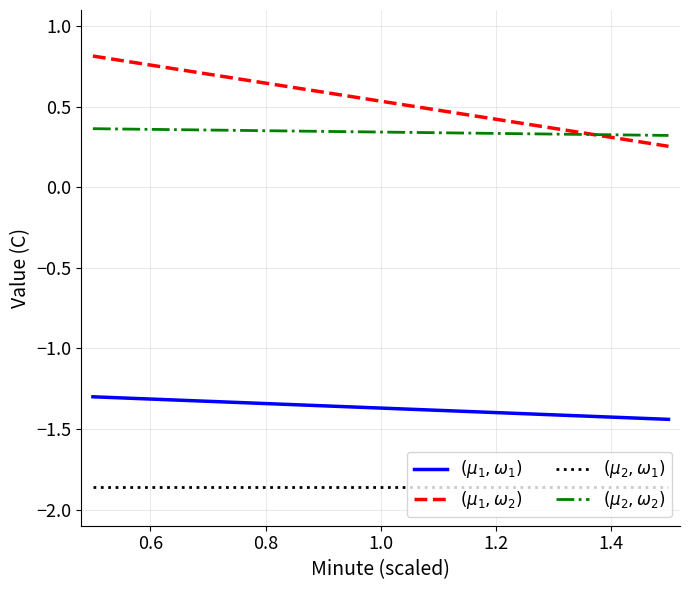

Does the chart display data point markers on the line(s)?

No